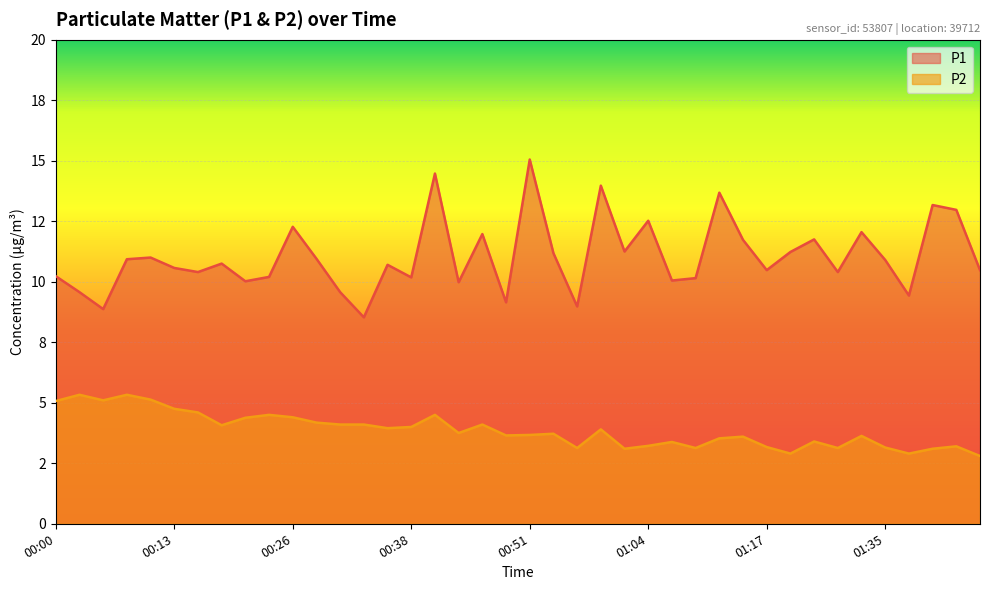

Rank the series by their average value, from highest to lowest.

P1, P2